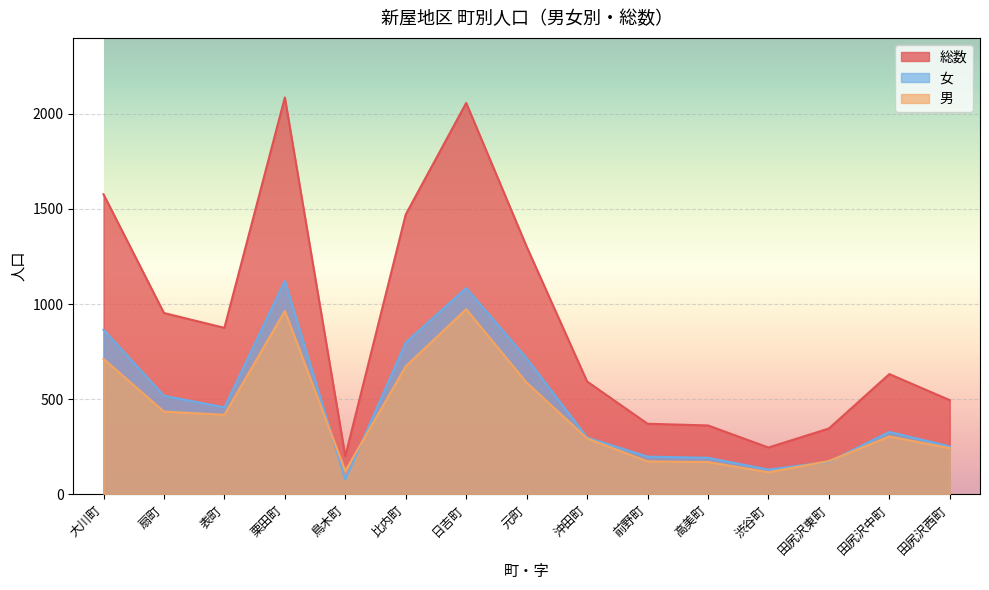

Reading left to right, extract all data points from this chart.

総数: 大川町=1577	扇町=953	表町=875	栗田町=2086	鳥木町=201	比内町=1471	日吉町=2057	元町=1302	沖田町=593	前野町=371	高美町=362	渋谷町=246	田尻沢東町=346	田尻沢中町=632	田尻沢西町=495
男: 大川町=712	扇町=435	表町=418	栗田町=964	鳥木町=123	比内町=673	日吉町=973	元町=587	沖田町=294	前野町=173	高美町=170	渋谷町=116	田尻沢東町=175	田尻沢中町=304	田尻沢西町=243
女: 大川町=865	扇町=518	表町=457	栗田町=1122	鳥木町=78	比内町=798	日吉町=1084	元町=715	沖田町=299	前野町=198	高美町=192	渋谷町=130	田尻沢東町=171	田尻沢中町=328	田尻沢西町=252